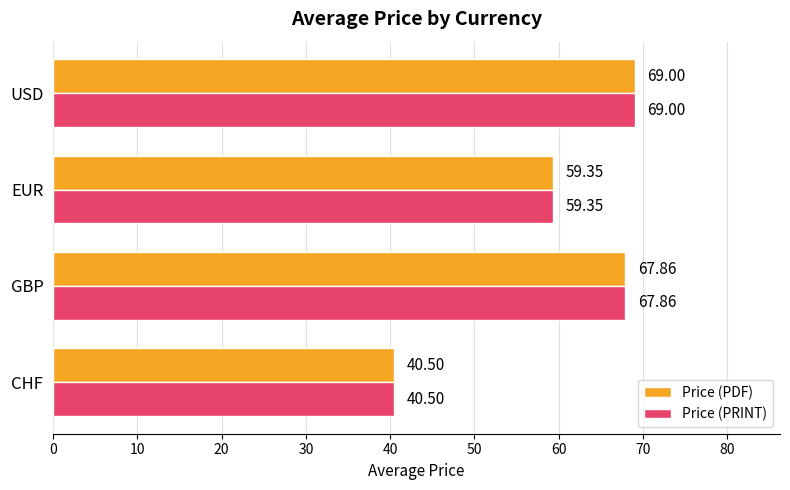

What is the sum of the Price (PRINT) values at CHF and GBP?

108.4